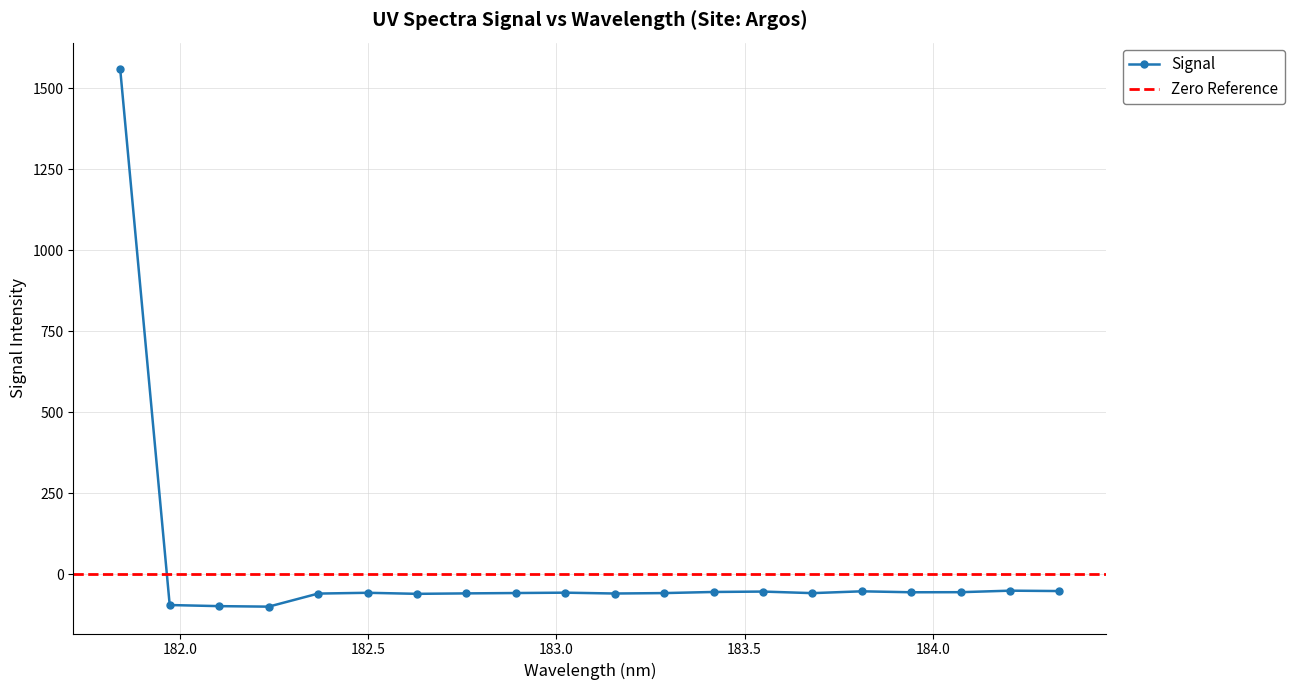

What is the value of the Signal point at the 15th from the left?

-58.3